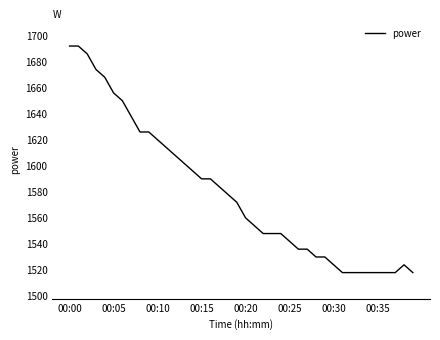

What is the minimum value shown in the chart?

1518